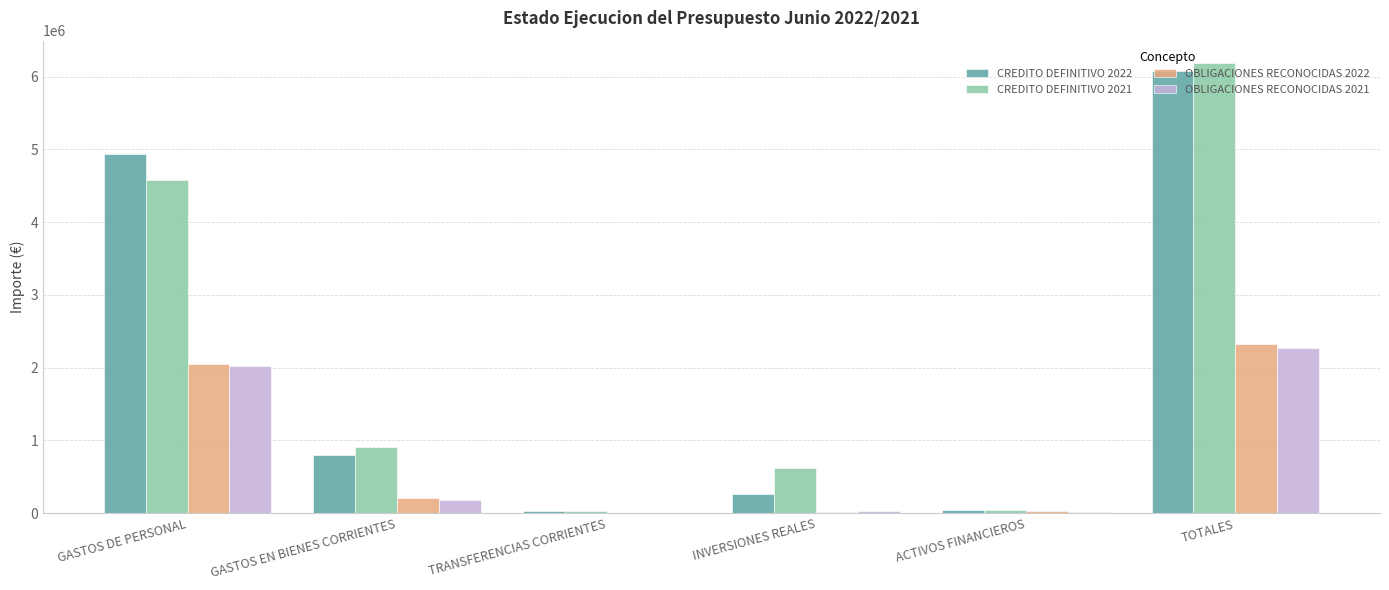

What is the sum of all CREDITO DEFINITIVO 2022 values?

12154752.1